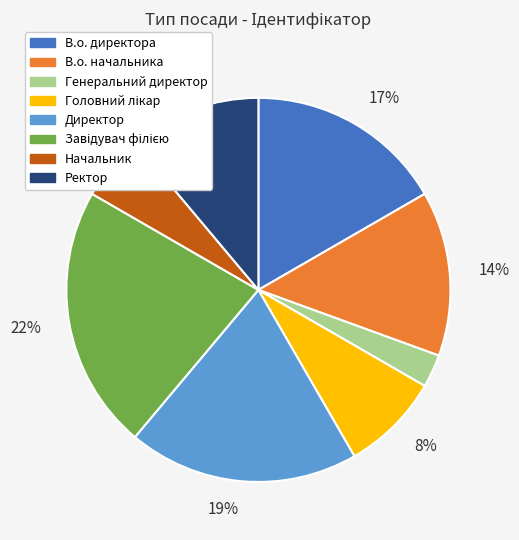

How many segments does this pie chart have?

8